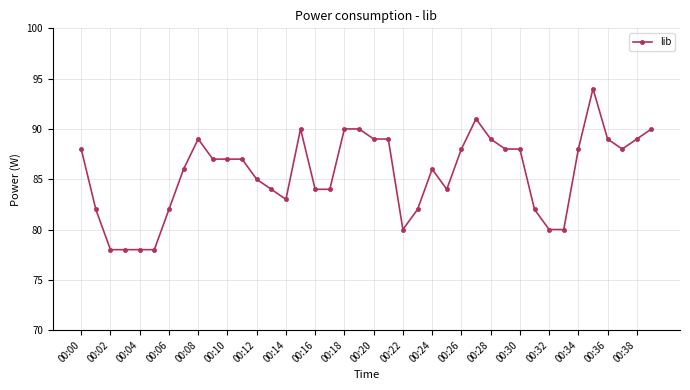

What is the minimum value shown in the chart?

78